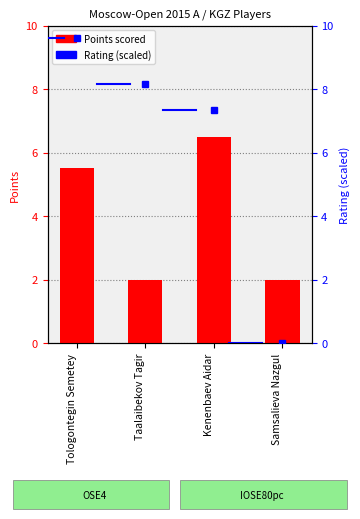

Which category has the lowest value across all series?

Samsalieva Nazgul